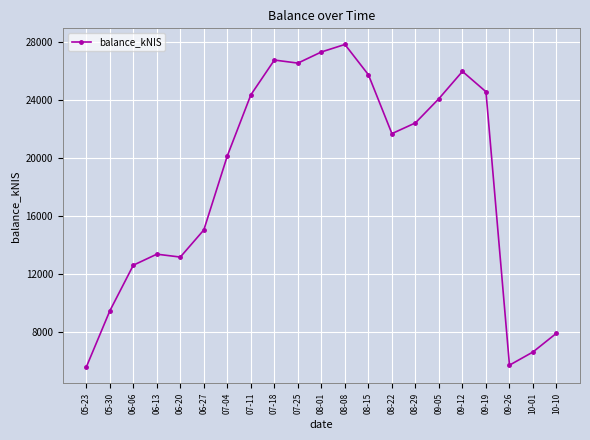

Which label corresponds to the largest value in the chart?

08-08